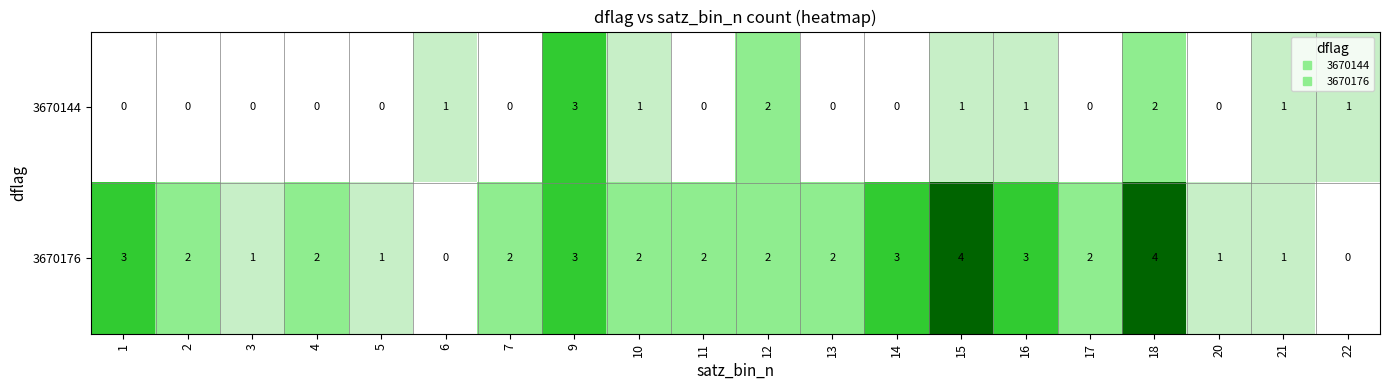

Which series changed the most between 5 and 15?

3670176